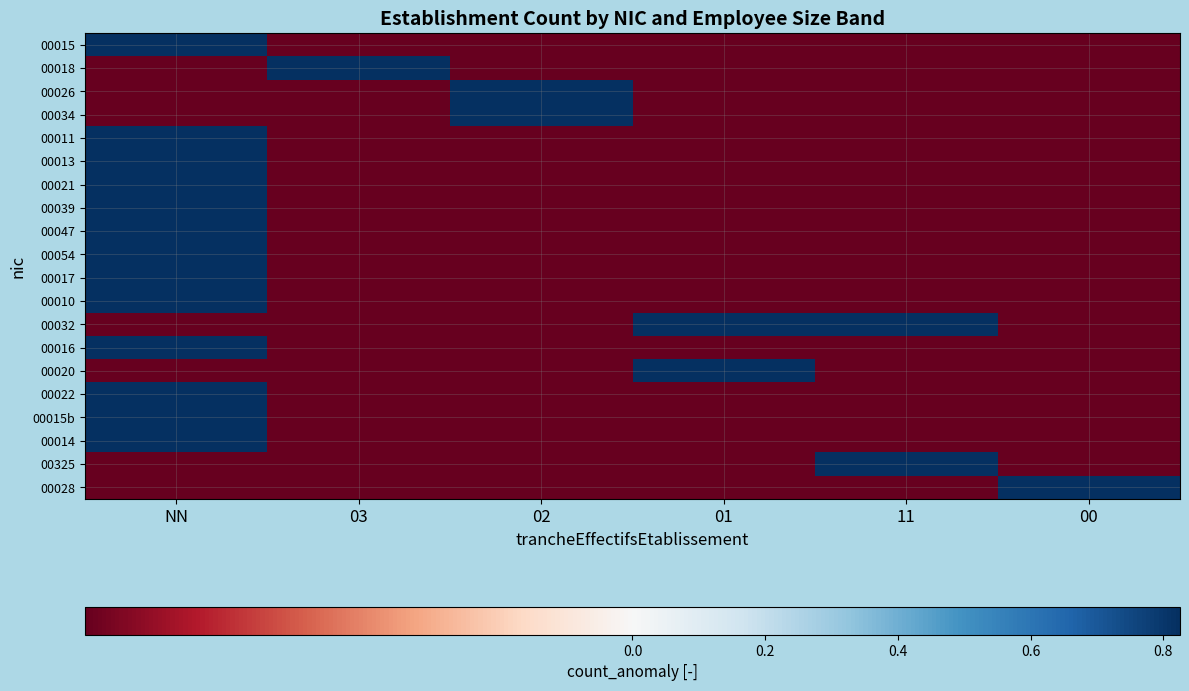

Reading left to right, transcribe all the data shown in this chart.

00015: NN=0.8	03=-0.2	02=-0.2	01=-0.2	11=-0.2	00=-0.2
00018: NN=-0.2	03=0.8	02=-0.2	01=-0.2	11=-0.2	00=-0.2
00026: NN=-0.2	03=-0.2	02=0.8	01=-0.2	11=-0.2	00=-0.2
00034: NN=-0.2	03=-0.2	02=0.8	01=-0.2	11=-0.2	00=-0.2
00011: NN=0.8	03=-0.2	02=-0.2	01=-0.2	11=-0.2	00=-0.2
00013: NN=0.8	03=-0.2	02=-0.2	01=-0.2	11=-0.2	00=-0.2
00021: NN=0.8	03=-0.2	02=-0.2	01=-0.2	11=-0.2	00=-0.2
00039: NN=0.8	03=-0.2	02=-0.2	01=-0.2	11=-0.2	00=-0.2
00047: NN=0.8	03=-0.2	02=-0.2	01=-0.2	11=-0.2	00=-0.2
00054: NN=0.8	03=-0.2	02=-0.2	01=-0.2	11=-0.2	00=-0.2
00017: NN=0.8	03=-0.2	02=-0.2	01=-0.2	11=-0.2	00=-0.2
00010: NN=0.8	03=-0.2	02=-0.2	01=-0.2	11=-0.2	00=-0.2
00032: NN=-0.2	03=-0.2	02=-0.2	01=0.8	11=0.8	00=-0.2
00016: NN=0.8	03=-0.2	02=-0.2	01=-0.2	11=-0.2	00=-0.2
00020: NN=-0.2	03=-0.2	02=-0.2	01=0.8	11=-0.2	00=-0.2
00022: NN=0.8	03=-0.2	02=-0.2	01=-0.2	11=-0.2	00=-0.2
00015b: NN=0.8	03=-0.2	02=-0.2	01=-0.2	11=-0.2	00=-0.2
00014: NN=0.8	03=-0.2	02=-0.2	01=-0.2	11=-0.2	00=-0.2
00325: NN=-0.2	03=-0.2	02=-0.2	01=-0.2	11=0.8	00=-0.2
00028: NN=-0.2	03=-0.2	02=-0.2	01=-0.2	11=-0.2	00=0.8